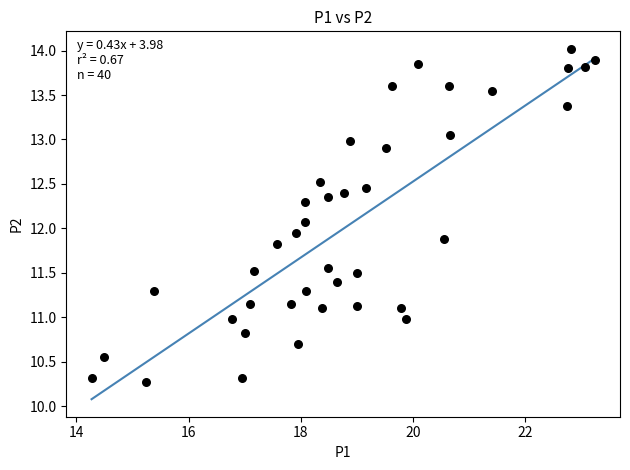

What is the range of X values (max minus min)?

9.0